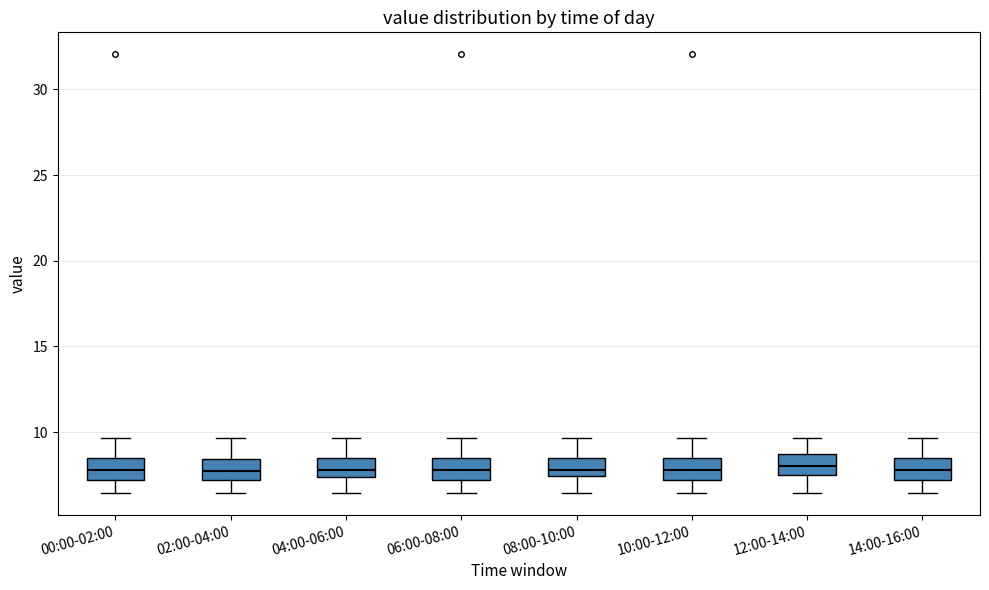

Reading left to right, transcribe this box plot: for each box, give where its median line is, the range the box spans, and where its two whiskers end, as read against the y-axis. The values are not printed on the chart, so give them approximately, as read against the axis.

00:00-02:00: median 8.0, box 7.0 to 8.5, whiskers 6.5 to 9.5
02:00-04:00: median 7.5, box 7.0 to 8.5, whiskers 6.5 to 9.5
04:00-06:00: median 8.0, box 7.5 to 8.5, whiskers 6.5 to 9.5
06:00-08:00: median 8.0, box 7.0 to 8.5, whiskers 6.5 to 9.5
08:00-10:00: median 8.0, box 7.5 to 8.5, whiskers 6.5 to 9.5
10:00-12:00: median 8.0, box 7.0 to 8.5, whiskers 6.5 to 9.5
12:00-14:00: median 8.0, box 7.5 to 9.0, whiskers 6.5 to 9.5
14:00-16:00: median 8.0, box 7.0 to 8.5, whiskers 6.5 to 9.5